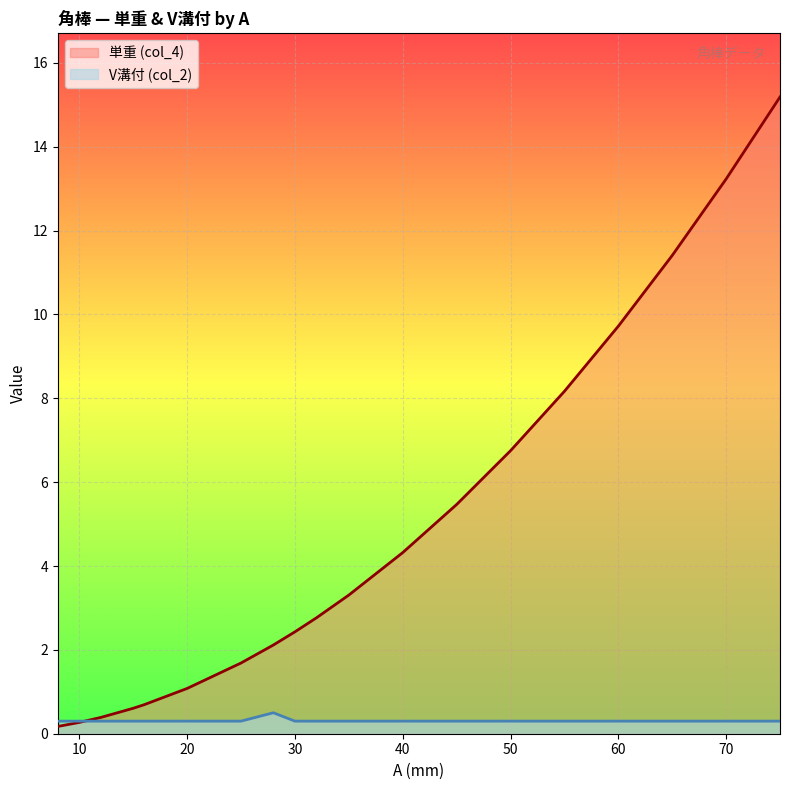

Reading left to right, list all the values displayed in this chart.

単重 (col_4): 8=0.2	10=0.3	12=0.4	15=0.6	16=0.7	20=1.1	25=1.7	28=2.1	30=2.4	32=2.8	35=3.3	40=4.3	45=5.5	50=6.8	55=8.2	60=9.7	65=11.4	70=13.2	75=15.2
V溝付 (col_2): 8=0.3	10=0.3	12=0.3	15=0.3	16=0.3	20=0.3	25=0.3	28=0.5	30=0.3	32=0.3	35=0.3	40=0.3	45=0.3	50=0.3	55=0.3	60=0.3	65=0.3	70=0.3	75=0.3